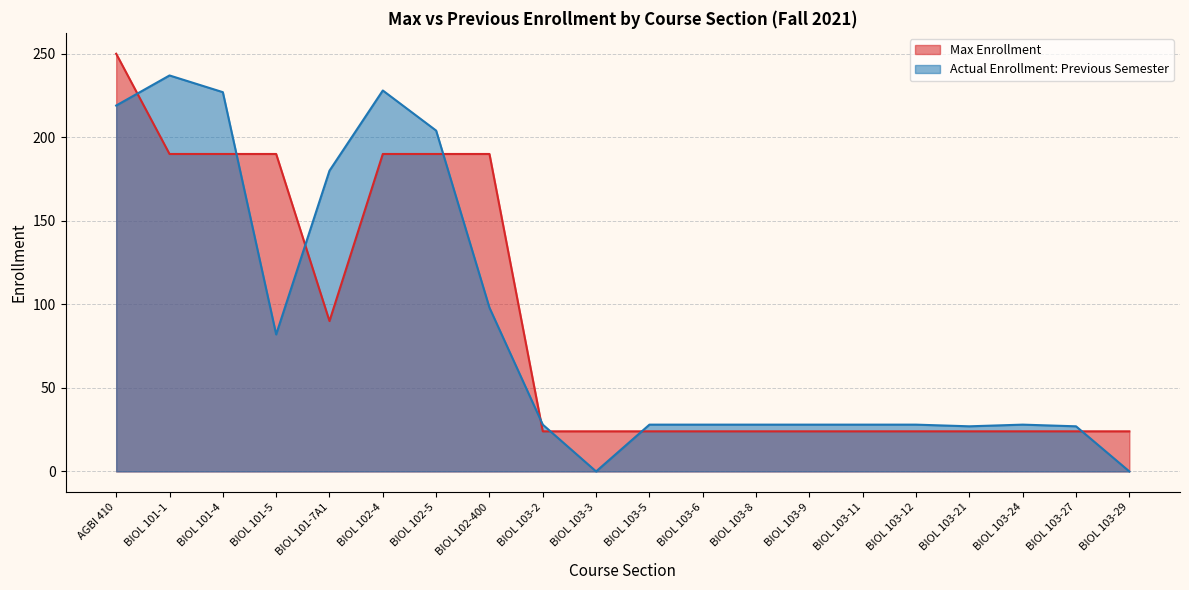

Where is Max Enrollment nearest to the value 137?

BIOL 101-7A1